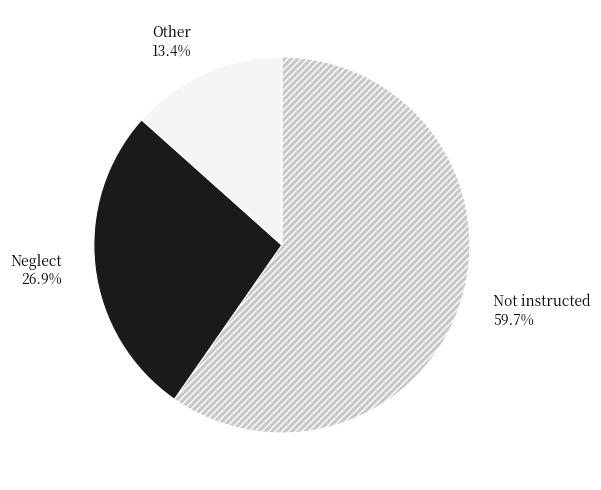

How much of the chart is everything except Not instructed?

40.3%